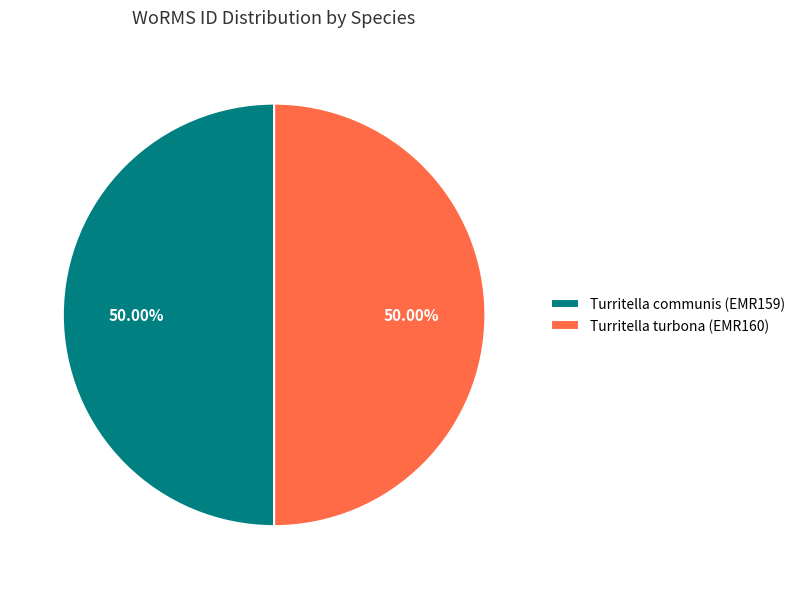

How many slices are in this pie chart?

2